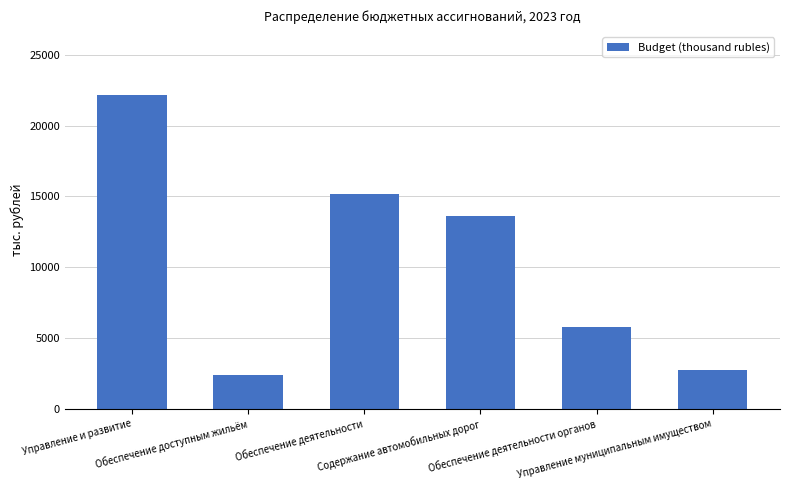

What is the average value?

10318.2